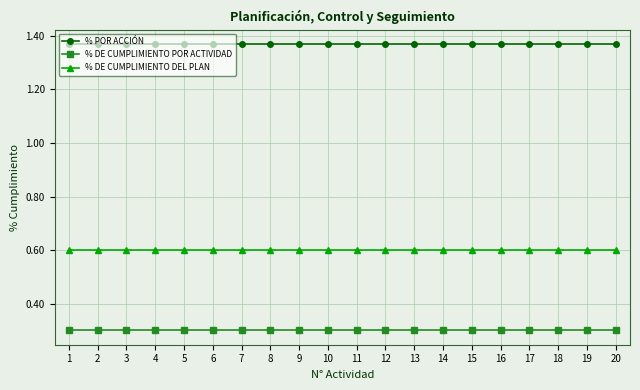

Which series has the largest total across all categories?

% POR ACCIÓN